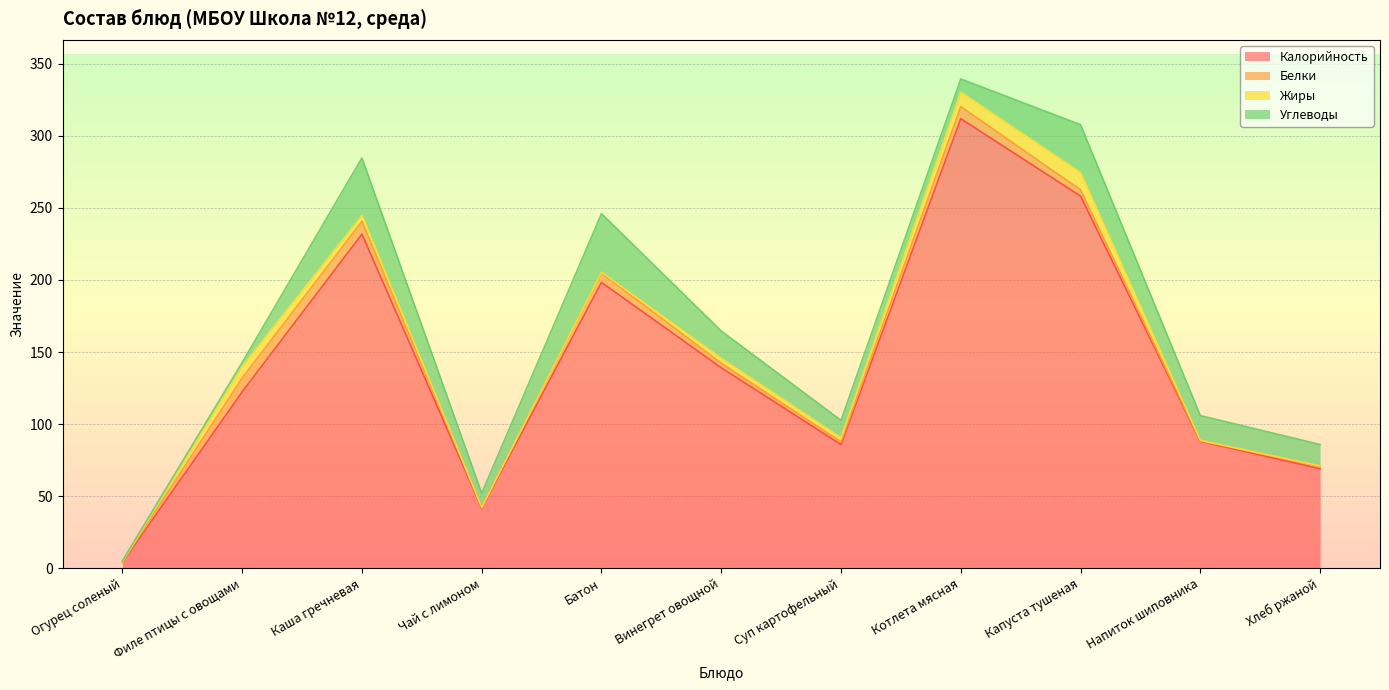

Reading left to right, transcribe all the data shown in this chart.

Калорийность: Огурец соленый=4.0	Филе птицы с овощами=122.4	Каша гречневая=231.9	Чай с лимоном=41.6	Батон=198.3	Винегрет овощной=139.1	Суп картофельный=85.8	Котлета мясная=312.0	Капуста тушеная=258.2	Напиток шиповника=88.0	Хлеб ржаной=69.0
Белки: Огурец соленый=0.3	Филе птицы с овощами=9.6	Каша гречневая=8.9	Чай с лимоном=0.5	Батон=6.4	Винегрет овощной=3.2	Суп картофельный=2.0	Котлета мясная=8.4	Капуста тушеная=4.3	Напиток шиповника=0.4	Хлеб ржаной=1.7
Жиры: Огурец соленый=0.0	Филе птицы с овощами=8.0	Каша гречневая=4.1	Чай с лимоном=0.0	Батон=0.6	Винегрет овощной=3.4	Суп картофельный=2.7	Котлета мясная=10.0	Капуста тушеная=12.0	Напиток шиповника=0.3	Хлеб ржаной=0.3
Углеводы: Огурец соленый=0.7	Филе птицы с овощами=2.8	Каша гречневая=39.8	Чай с лимоном=9.9	Батон=40.6	Винегрет овощной=18.9	Суп картофельный=12.1	Котлета мясная=9.2	Капуста тушеная=33.2	Напиток шиповника=17.2	Хлеб ржаной=14.8